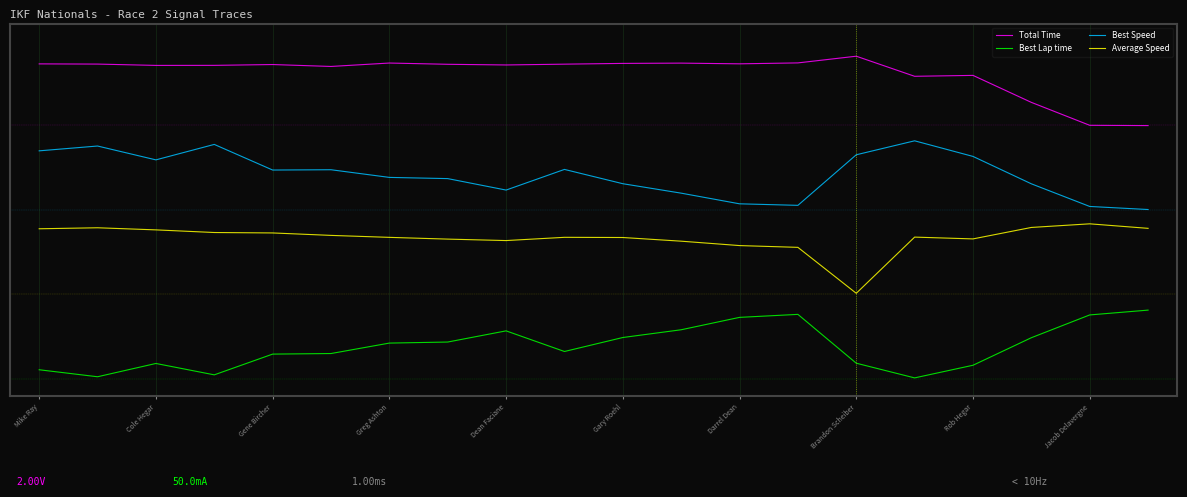

At which category is the sum across all series the highest?

Mike Ray